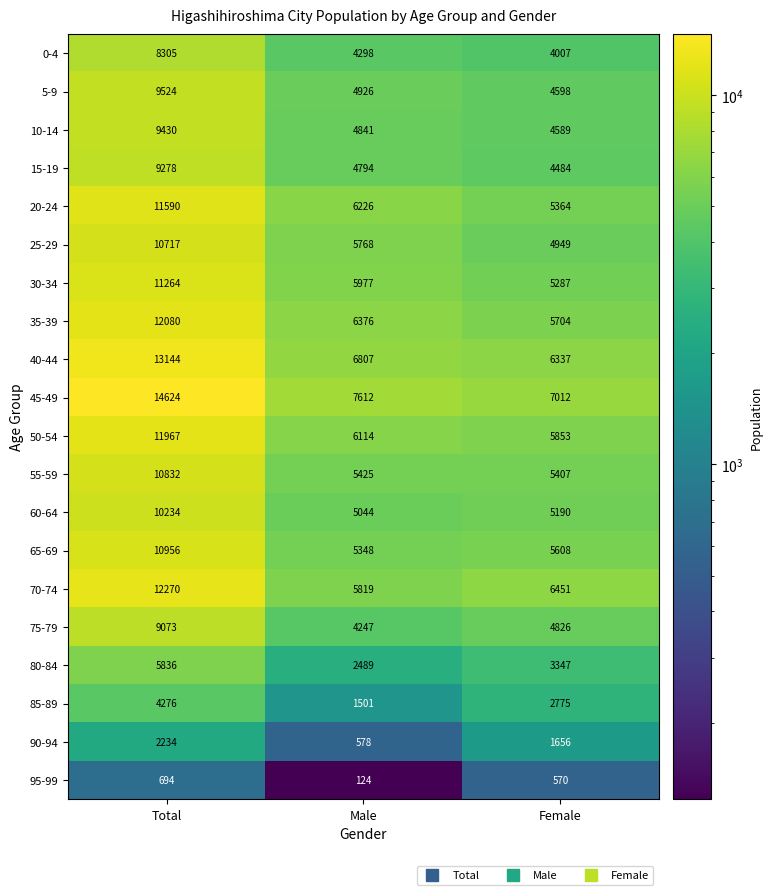

At how many categories does at least one series exceed 13819?

1